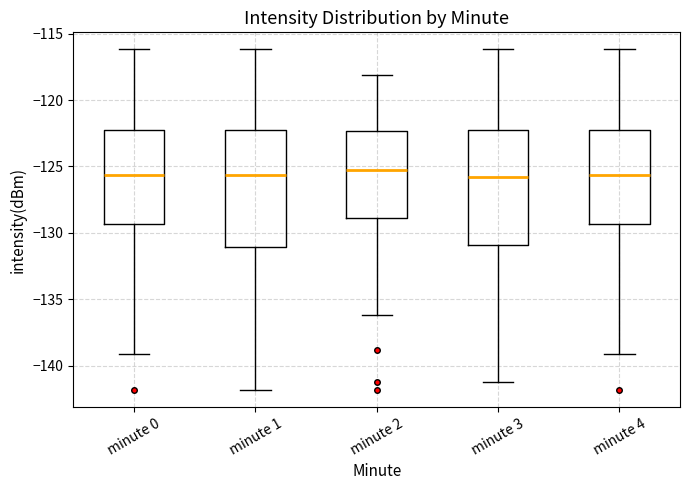

Reading left to right, read every box against the y-axis: the position of its median line, the range the box covers, and the ends of its whiskers. The values are not printed on the chart, so give them approximately, as read against the axis.

minute 0: median -125.5, box -129.5 to -122.5, whiskers -139.0 to -116.0
minute 1: median -125.5, box -131.0 to -122.0, whiskers -142.0 to -116.0
minute 2: median -125.5, box -129.0 to -122.5, whiskers -136.0 to -118.0
minute 3: median -126.0, box -131.0 to -122.0, whiskers -141.5 to -116.0
minute 4: median -125.5, box -129.5 to -122.5, whiskers -139.0 to -116.0